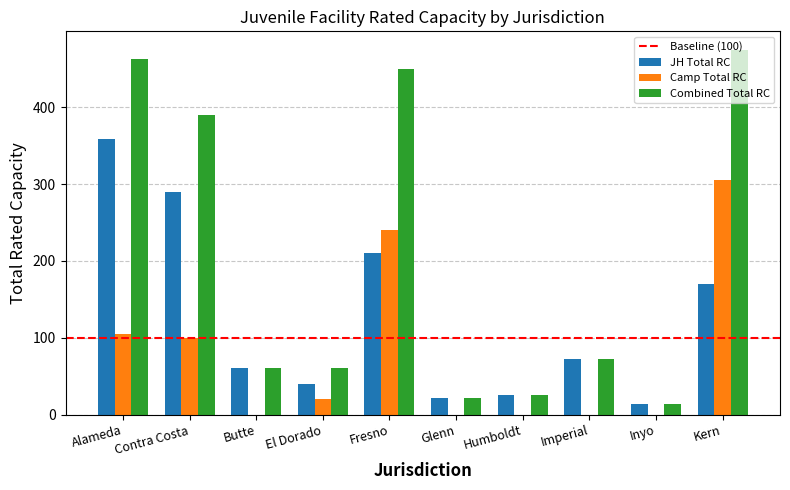

How many groups of bars are there?

10